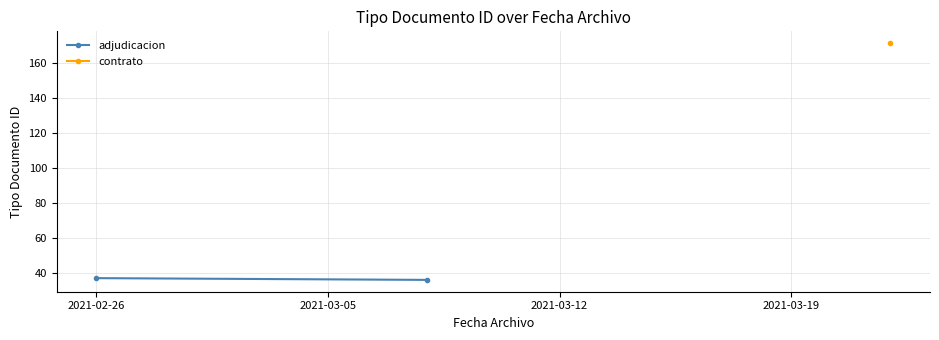

What is the smallest value displayed?

36